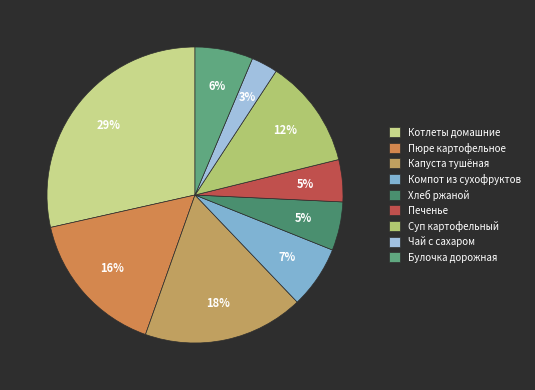

Count the number of slices in the pie.

9